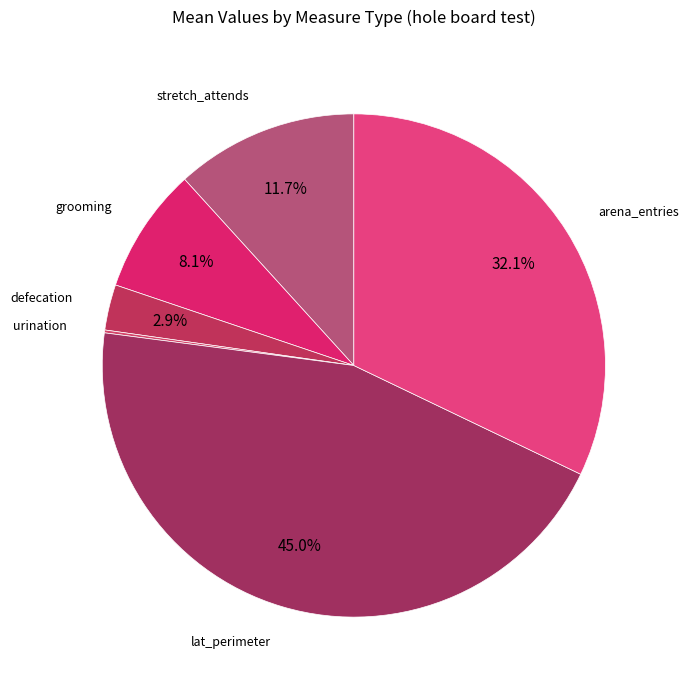

To the nearest percent, what is the average slice percentage?

17%